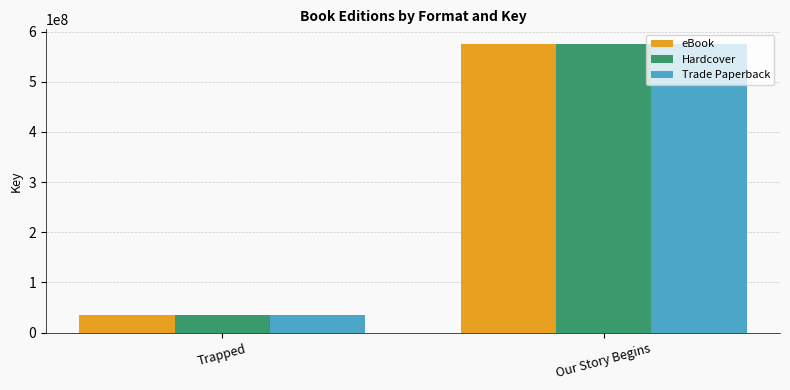

What is the sum of the Trade Paperback values at Trapped and Our Story Begins?

610514157